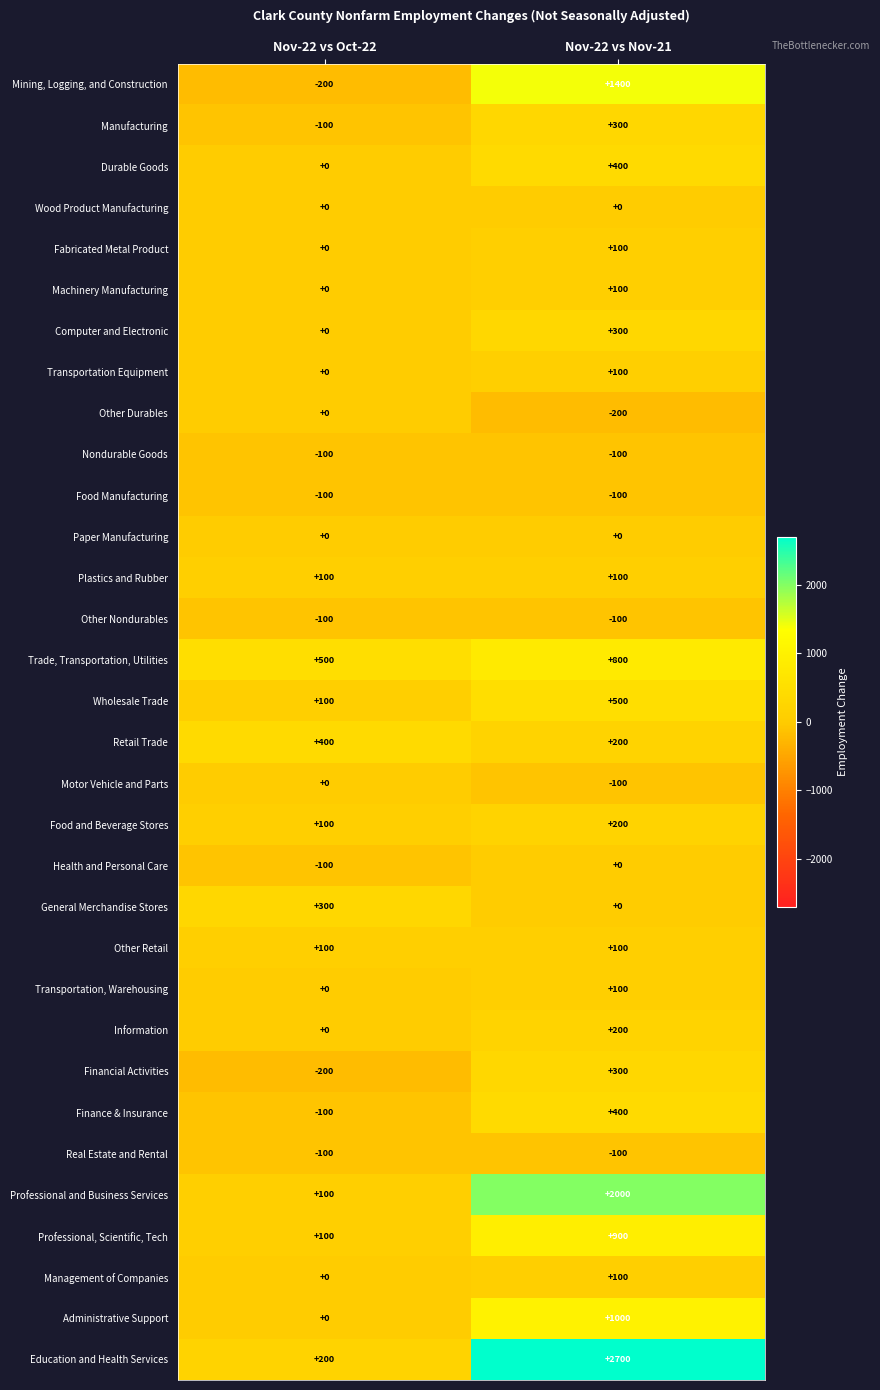

Which series has the largest range (max minus min)?

Education and Health Services